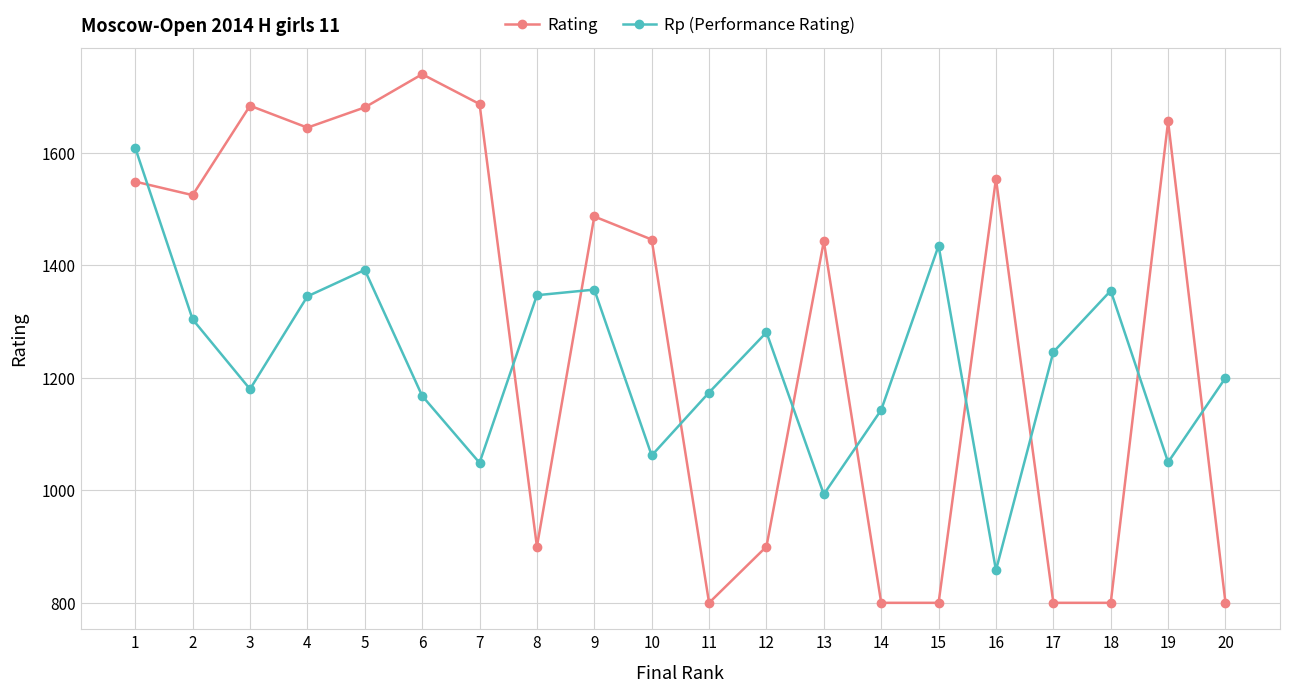

What is the difference between the maximum and second lowest values in the Rating series?

940